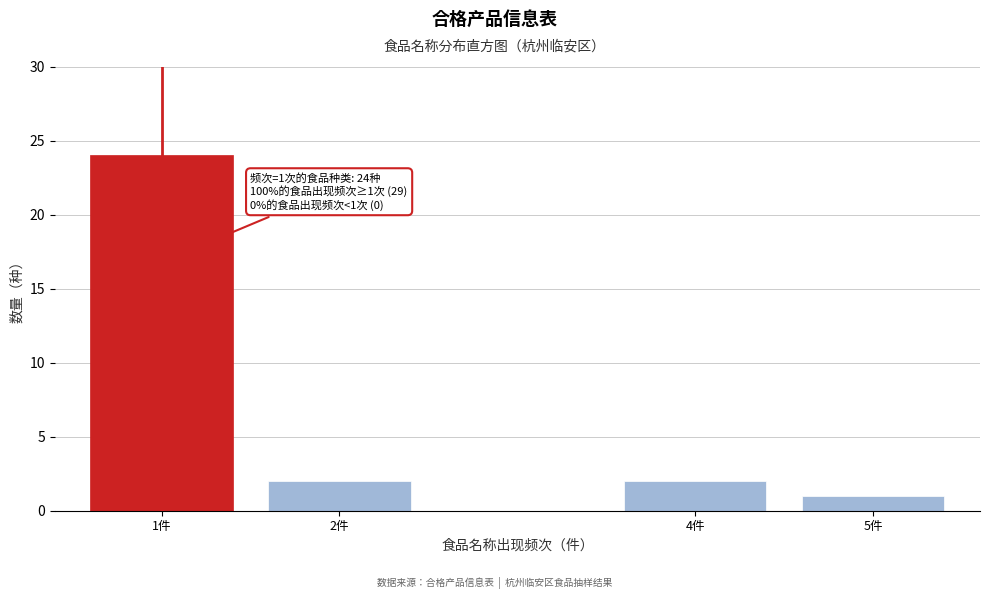

Reading right to left, transcribe all the data shown in this chart.

5件=1	4件=2	2件=2	1件=24